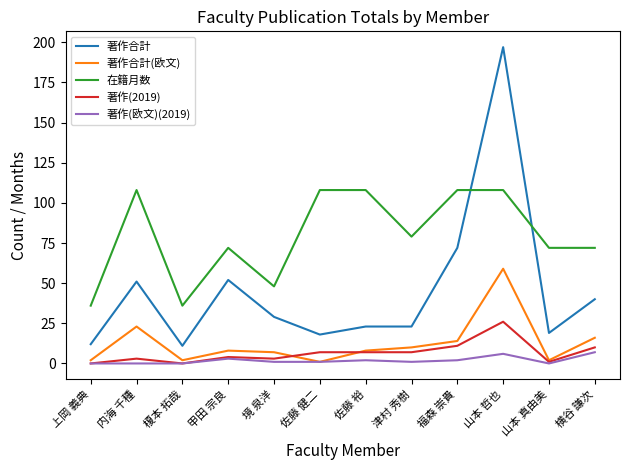

Reading left to right, what are all the values shown in this chart?

著作合計: 上岡 義典=12	内海 千種=51	榎本 拓哉=11	甲田 宗良=52	境 泉洋=29	佐藤 健二=18	佐藤 裕=23	津村 秀樹=23	福森 崇貴=72	山本 哲也=197	山本 真由美=19	横谷 謙次=40
著作合計(欧文): 上岡 義典=2	内海 千種=23	榎本 拓哉=2	甲田 宗良=8	境 泉洋=7	佐藤 健二=1	佐藤 裕=8	津村 秀樹=10	福森 崇貴=14	山本 哲也=59	山本 真由美=2	横谷 謙次=16
在籍月数: 上岡 義典=36	内海 千種=108	榎本 拓哉=36	甲田 宗良=72	境 泉洋=48	佐藤 健二=108	佐藤 裕=108	津村 秀樹=79	福森 崇貴=108	山本 哲也=108	山本 真由美=72	横谷 謙次=72
著作(2019): 上岡 義典=0	内海 千種=3	榎本 拓哉=0	甲田 宗良=4	境 泉洋=3	佐藤 健二=7	佐藤 裕=7	津村 秀樹=7	福森 崇貴=11	山本 哲也=26	山本 真由美=1	横谷 謙次=10
著作(欧文)(2019): 上岡 義典=0	内海 千種=0	榎本 拓哉=0	甲田 宗良=3	境 泉洋=1	佐藤 健二=1	佐藤 裕=2	津村 秀樹=1	福森 崇貴=2	山本 哲也=6	山本 真由美=0	横谷 謙次=7